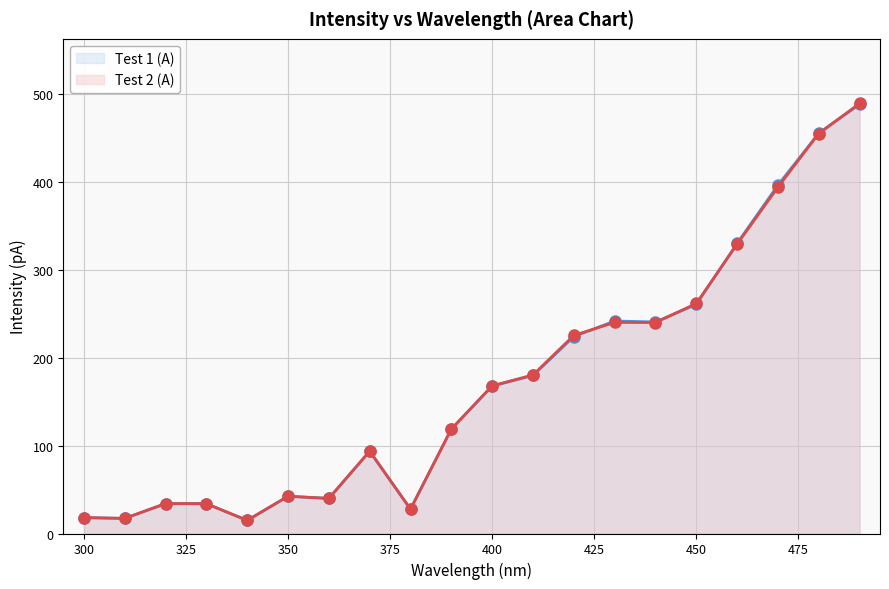

After their last crossing, which series has the higher values: Test 2 (A) or Test 1 (A)?

Test 2 (A)